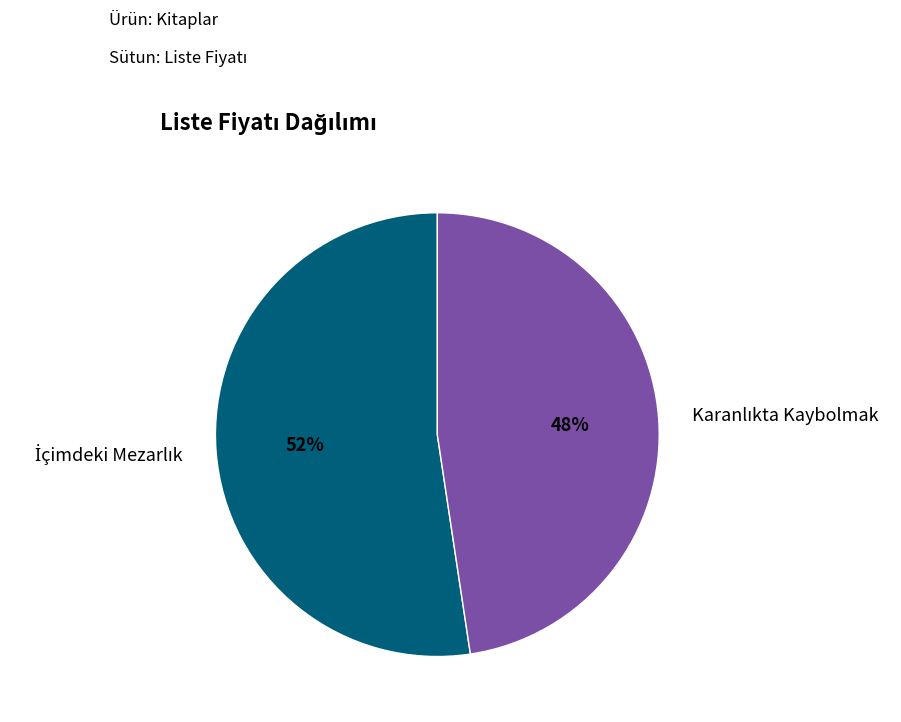

To the nearest percent, what is the average slice percentage?

50%